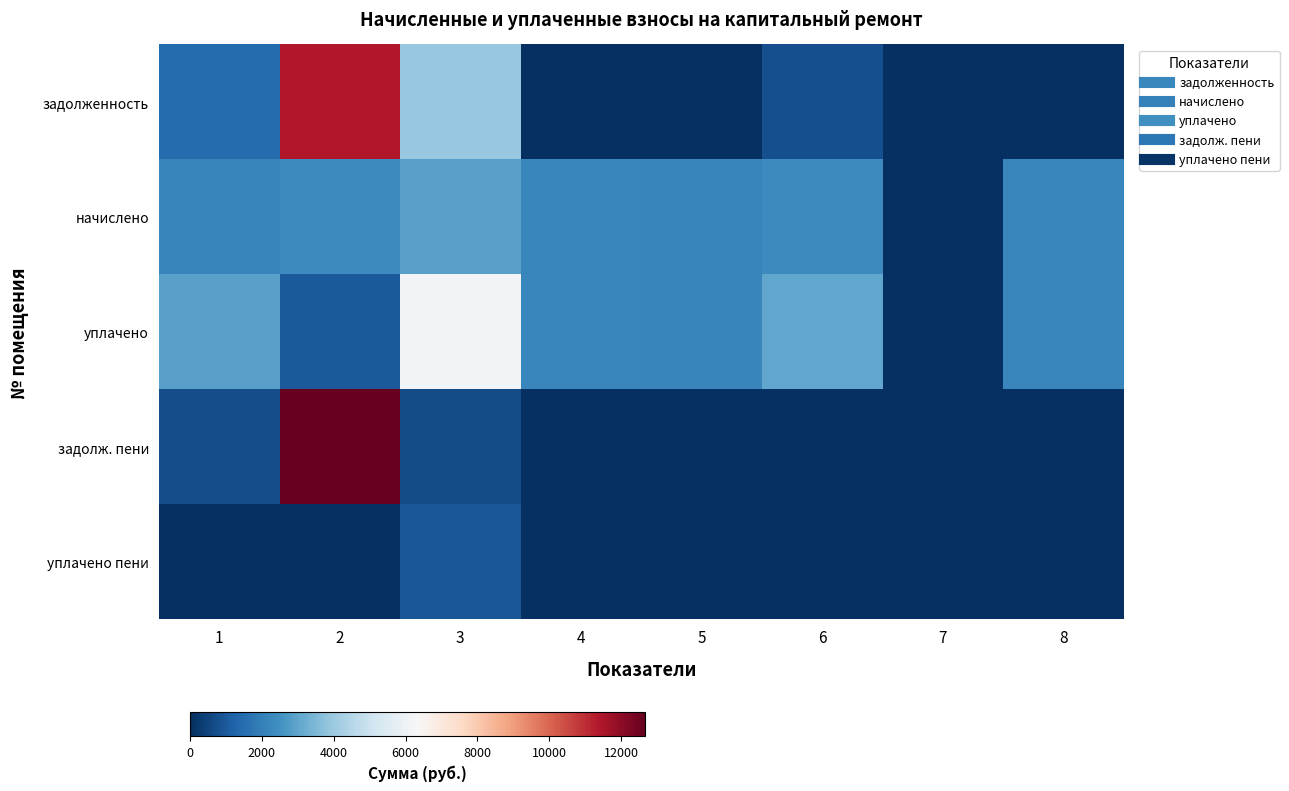

Which has a higher value, 7 or 3?

3